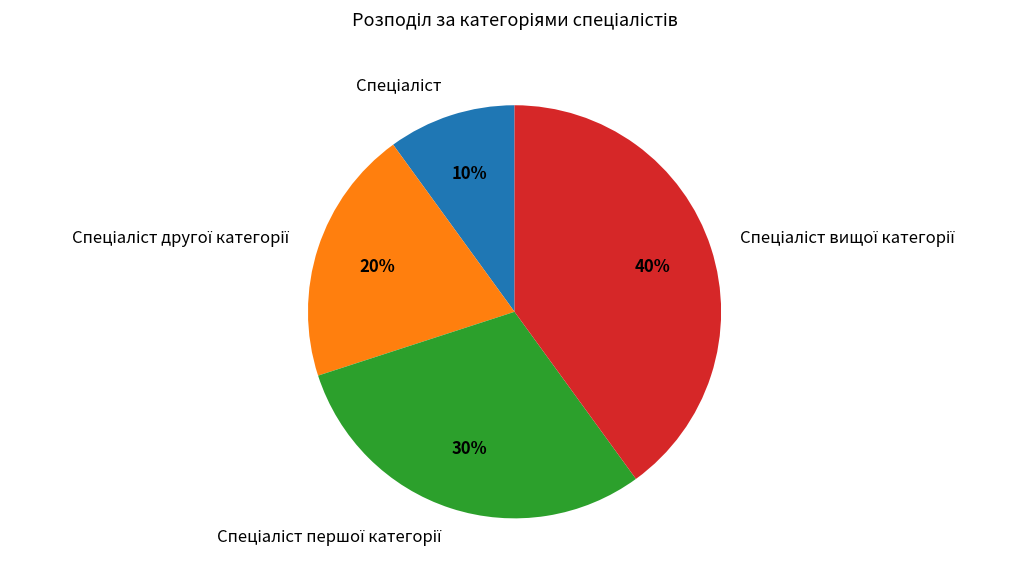

Count the number of slices in the pie.

4